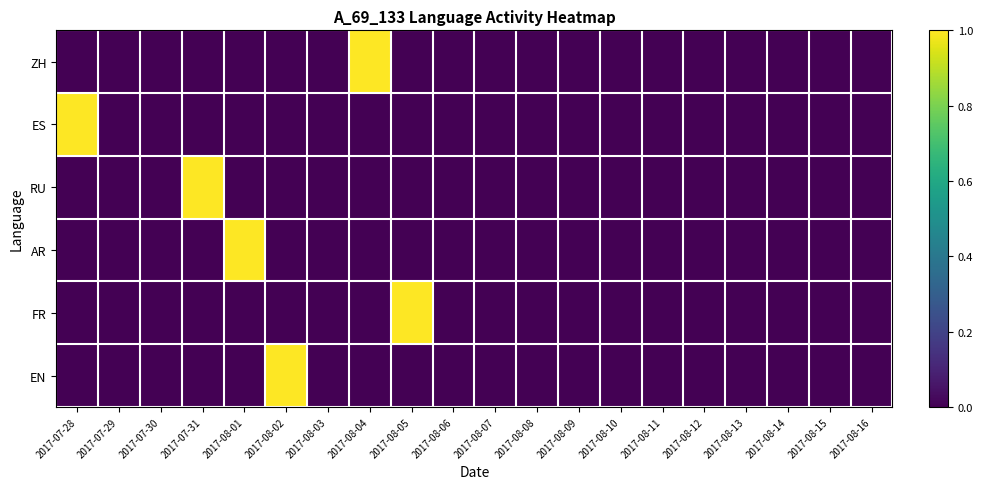

At how many categories does at least one series exceed 0?

6